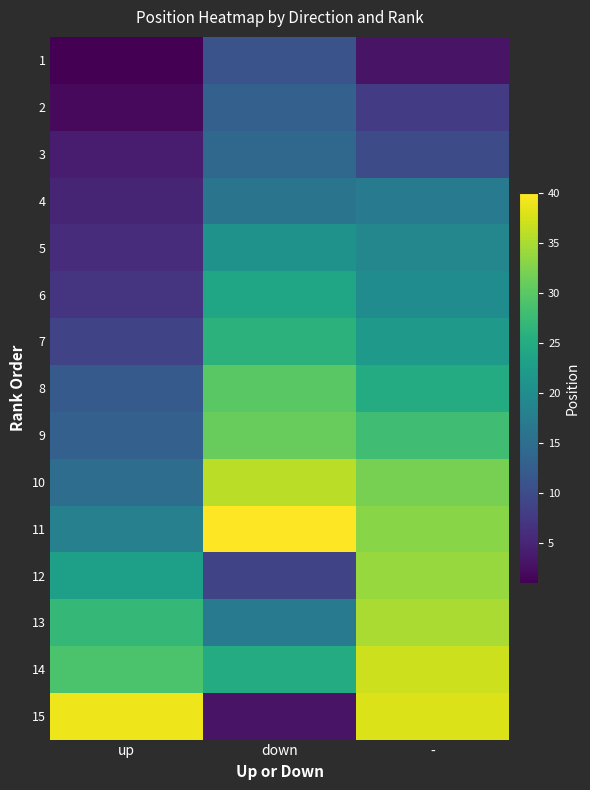

Which has a higher value, up or down?

down